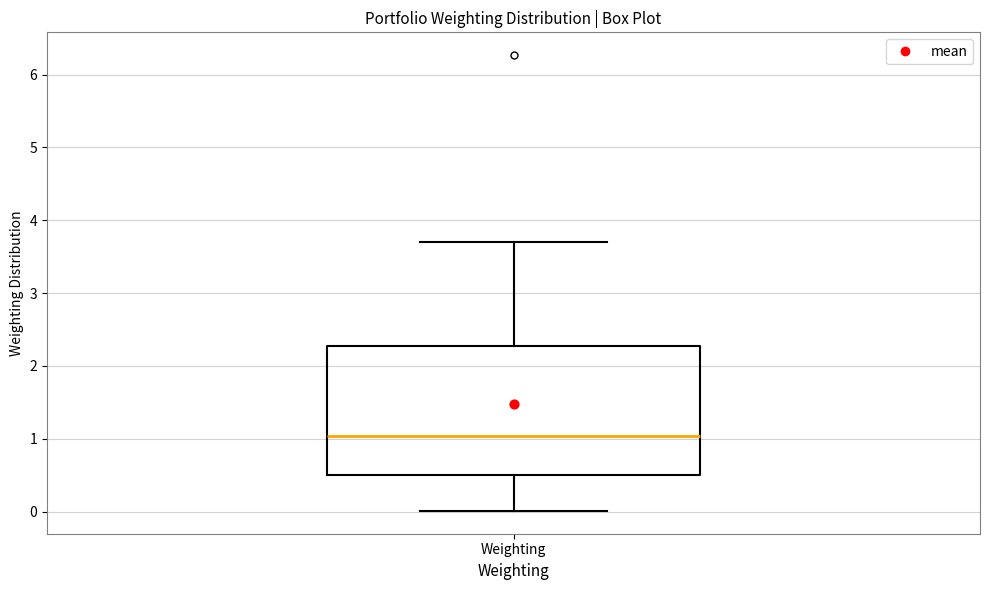

Transcribe this box plot: give where the median line is, the range the box spans, and where the two whiskers end, as read against the y-axis. The values are not printed on the chart, so give them approximately, as read against the axis.

median 1.0, box 0.5 to 2.3, whiskers 0.0 to 3.7